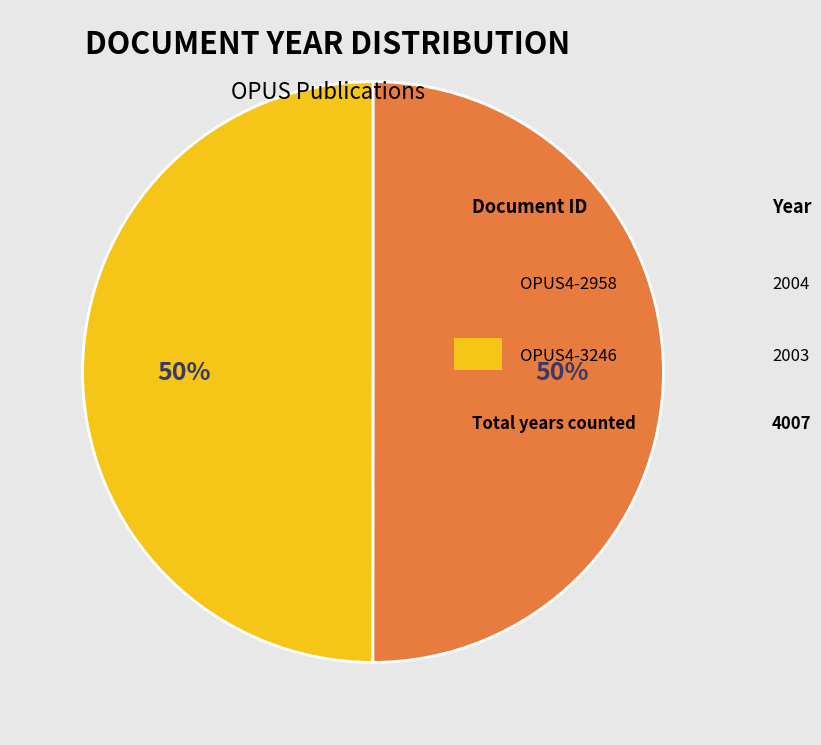

To the nearest percent, what is the average slice percentage?

50%